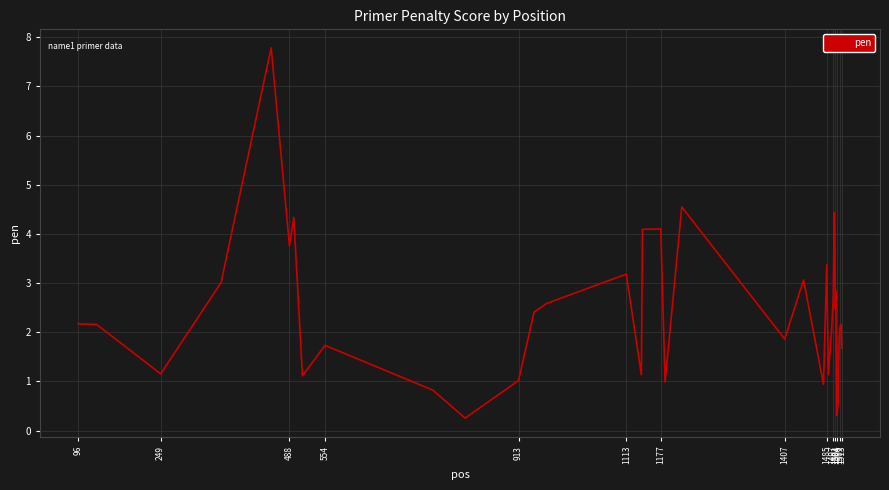

What is the difference between the maximum and minimum values?

7.5